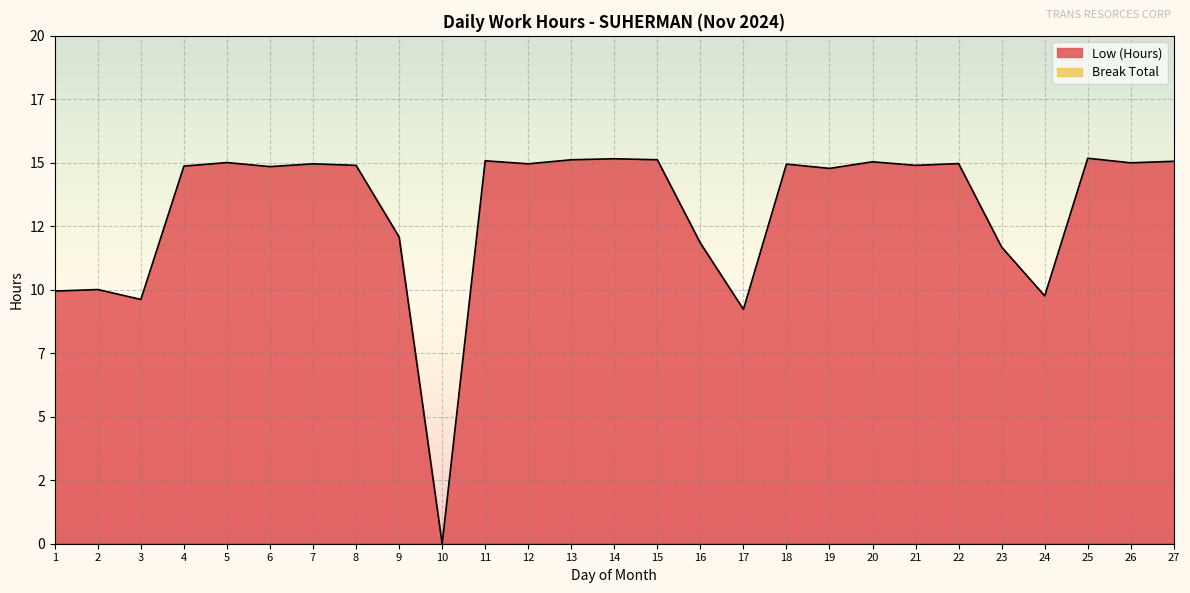

What is the sum of the values at 15 and 7?

30.1